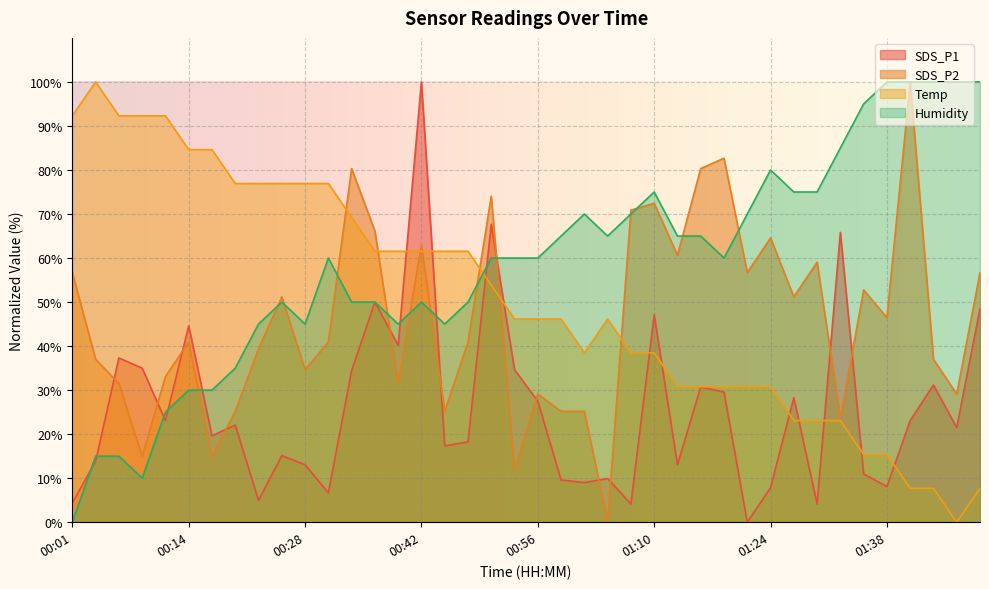

Count the number of categories in the chart.

40